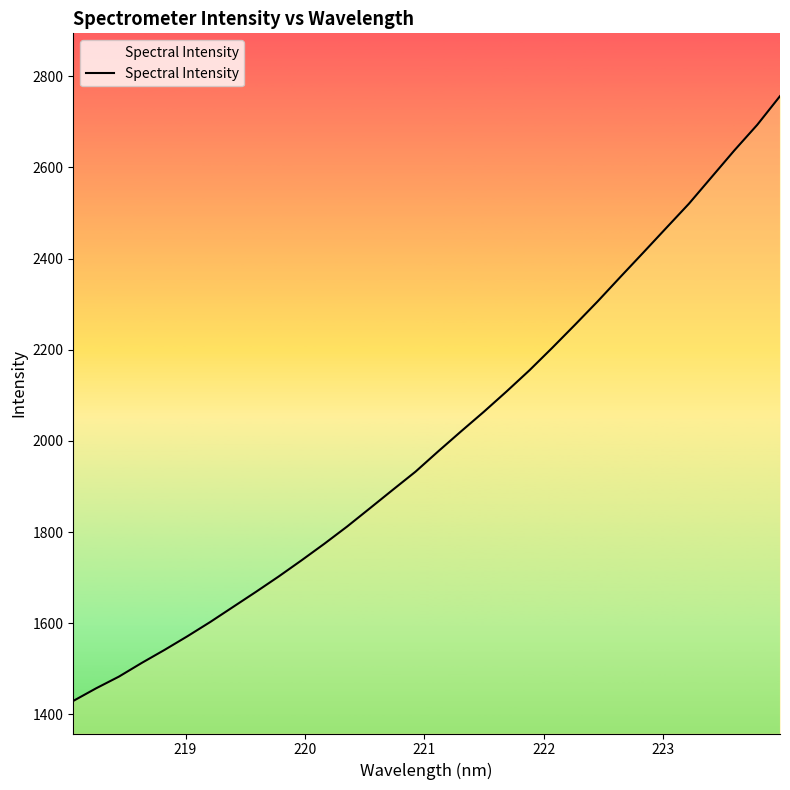

What is the difference between the maximum and minimum values?

1326.9